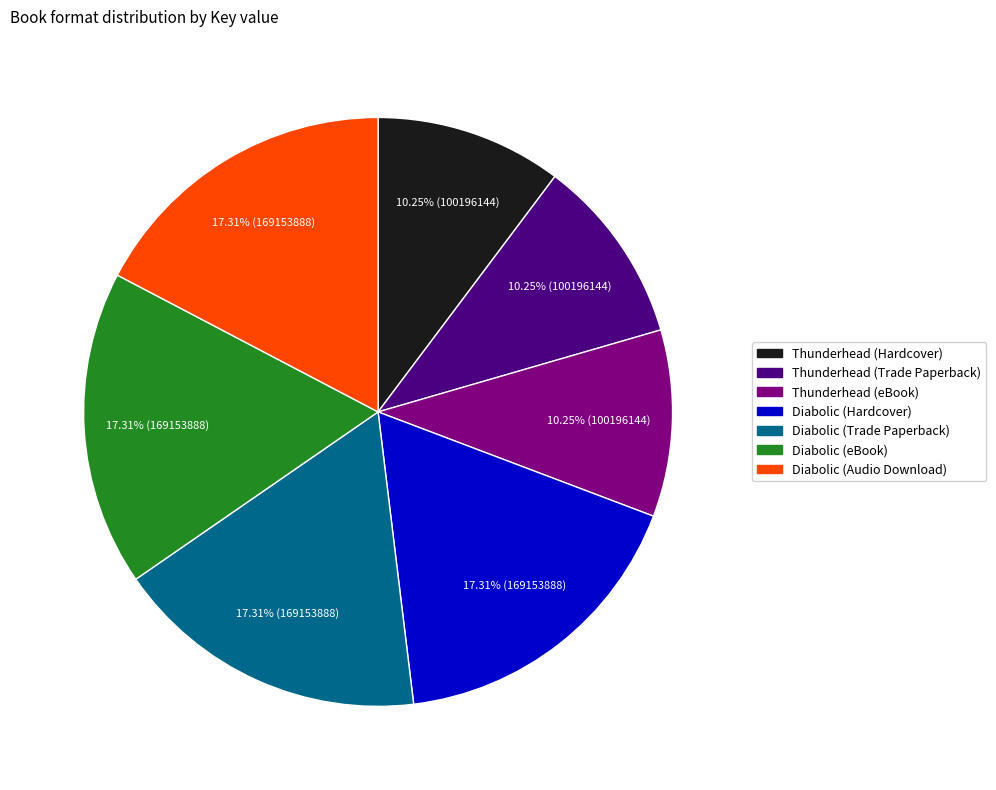

What percentage is the Thunderhead (eBook) slice, to the nearest percent?

10%